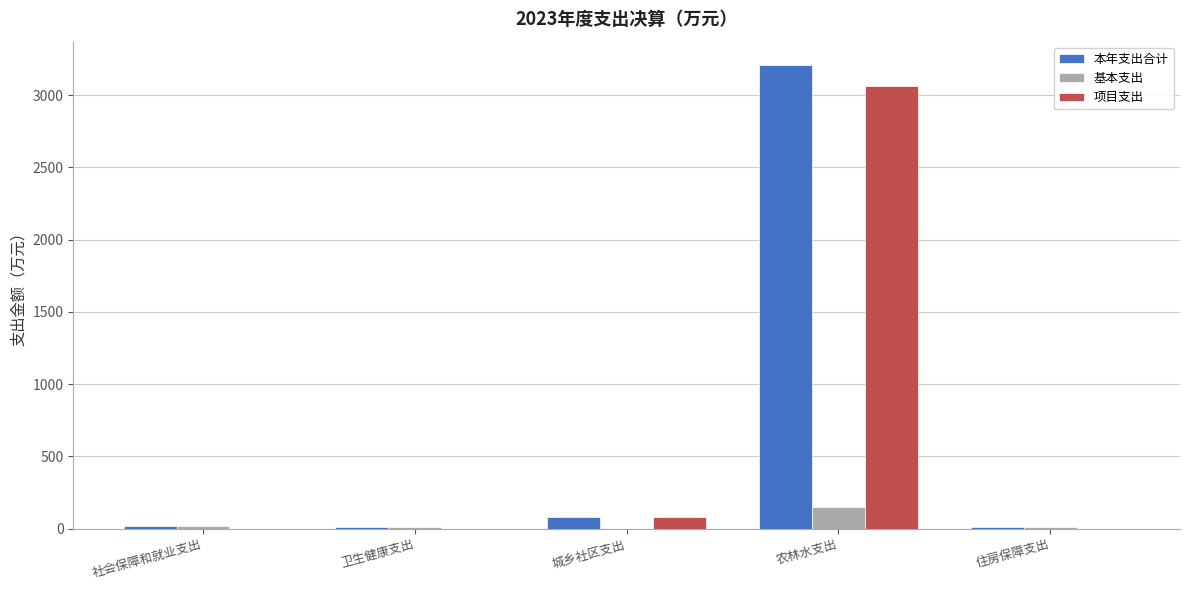

Which series has the largest total across all categories?

本年支出合计